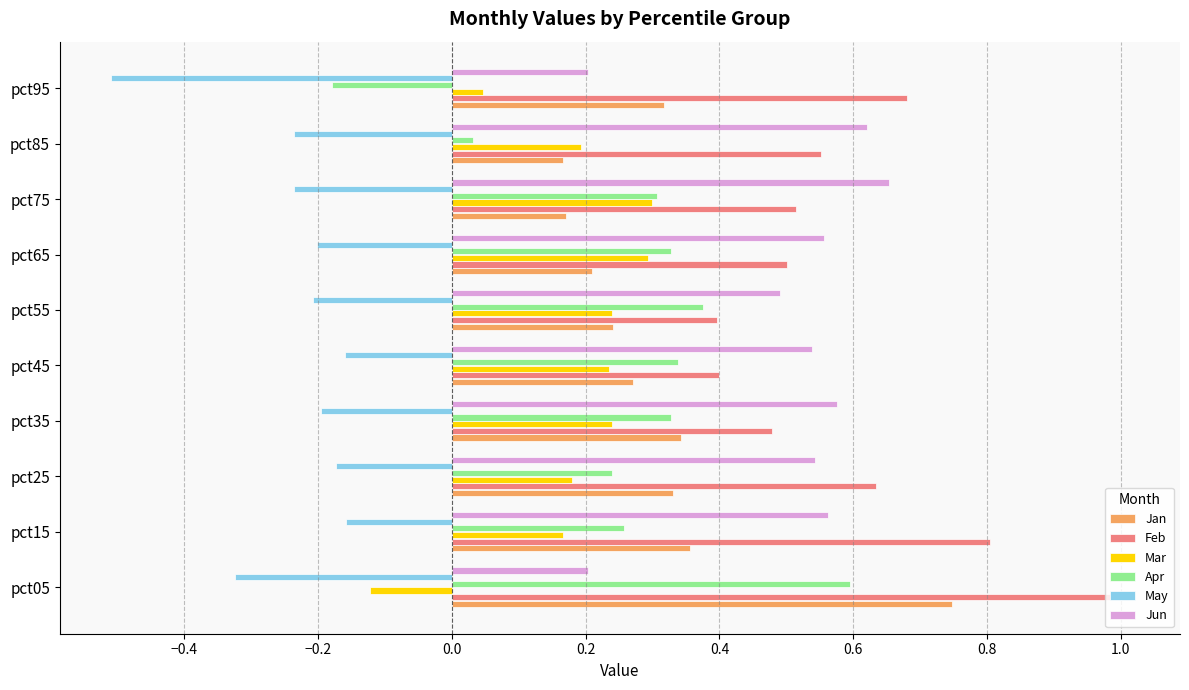

Is it true that Jan equals 0.3 at pct75?

False